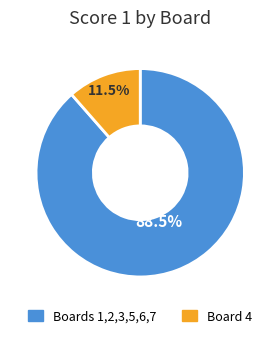

Does any single category account for the majority?

Yes